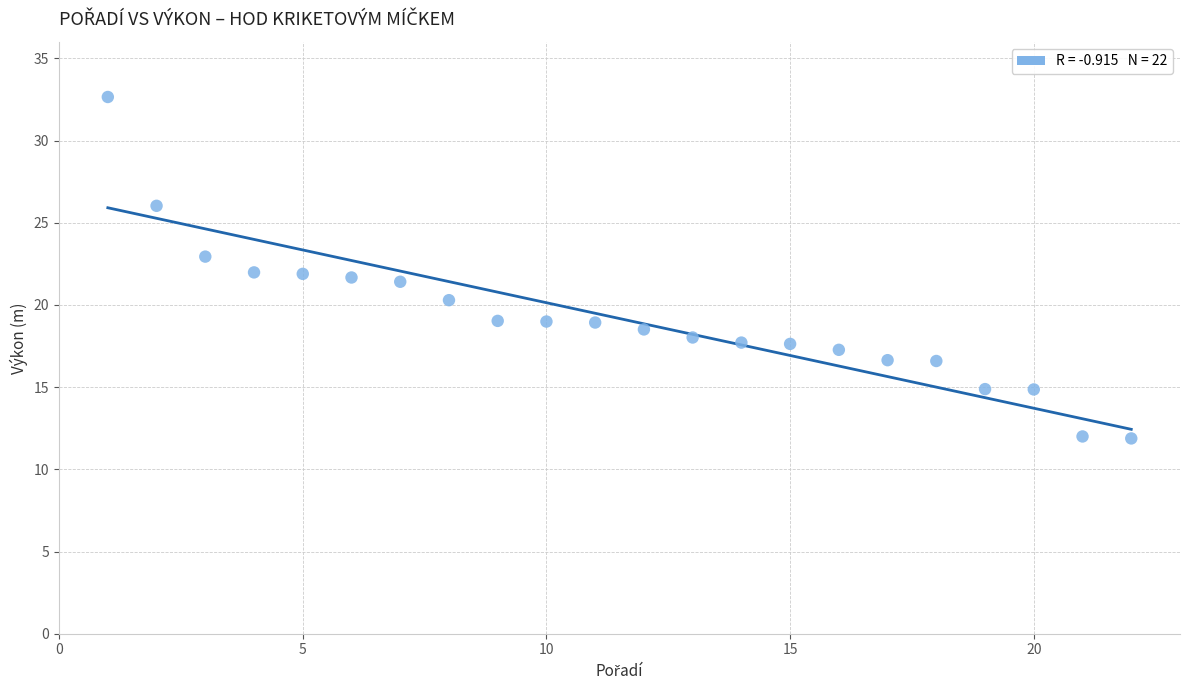

What is the range of X values (max minus min)?

21.0